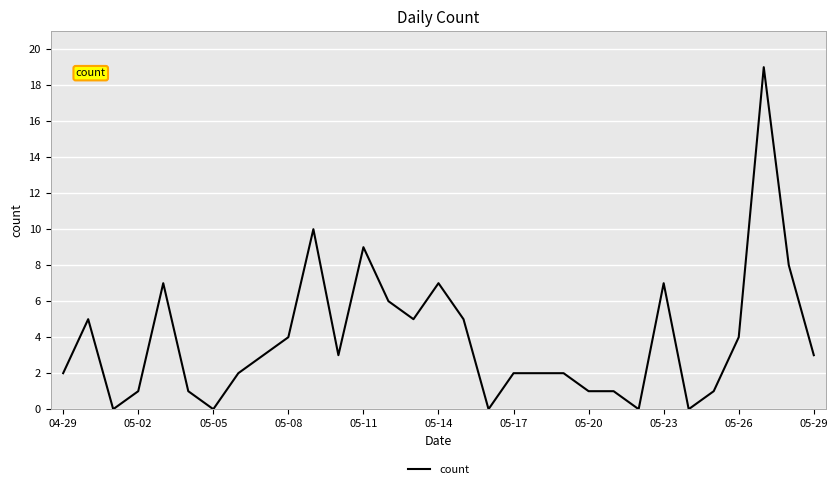

What is the maximum value shown in the chart?

19